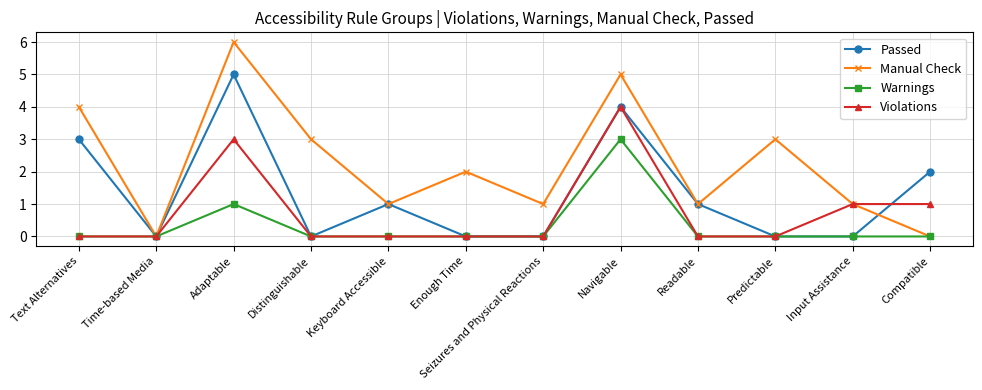

List the series in order of their overall mean, lowest first.

Warnings, Violations, Passed, Manual Check